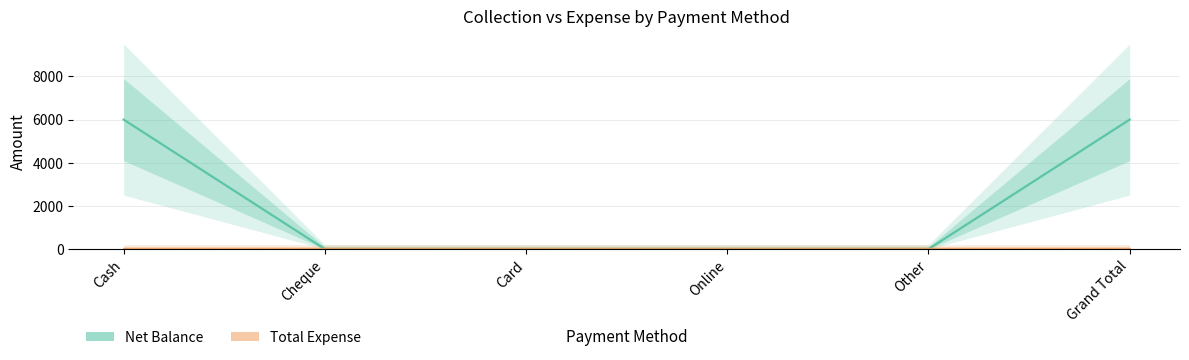

How many values in Net Balance are above zero?

2